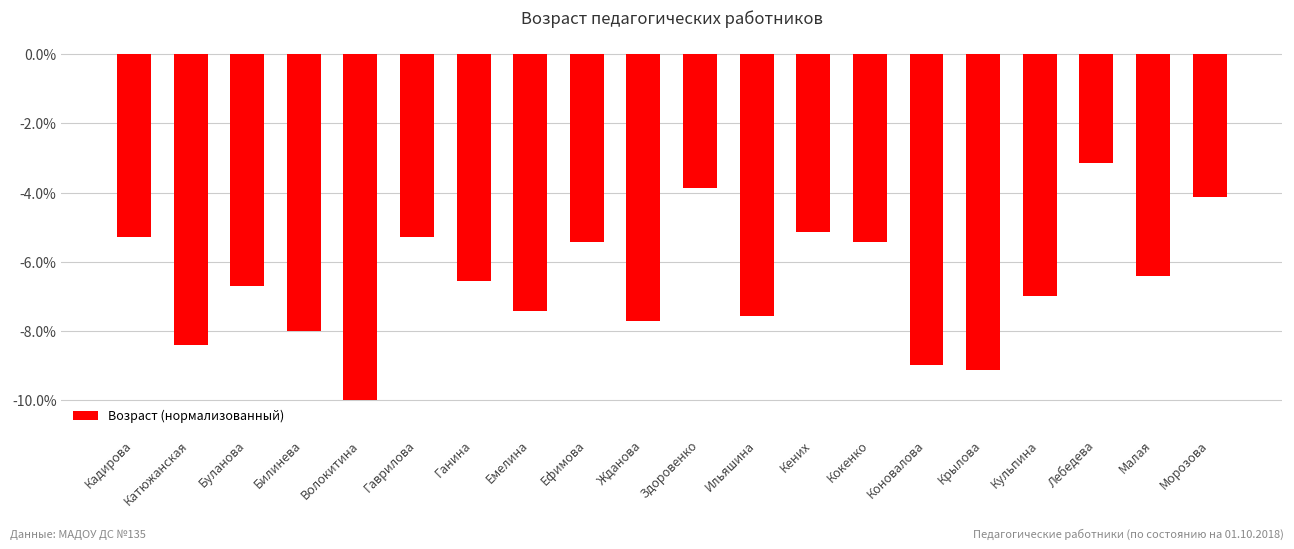

Between Билинева and Ильяшина, which is larger?

Ильяшина